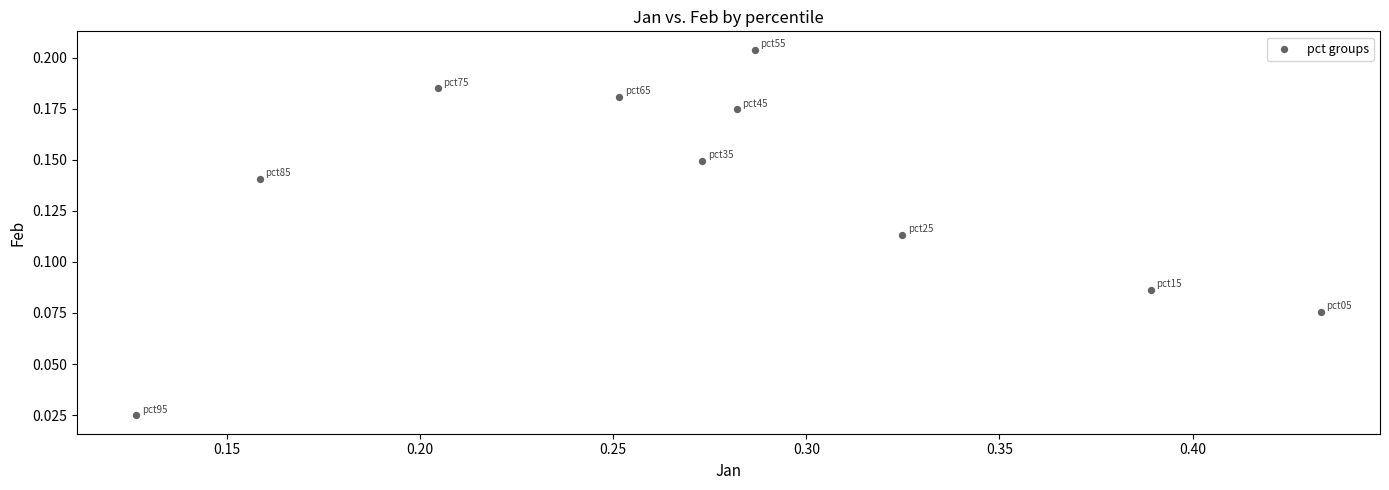

What is the average X value?

0.3